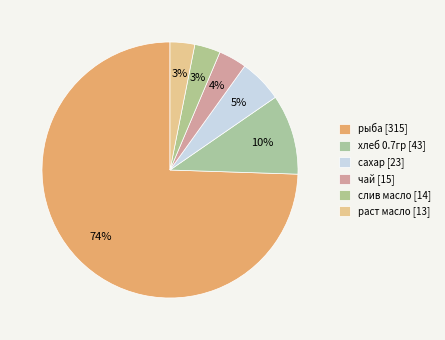

Count the number of slices in the pie.

6